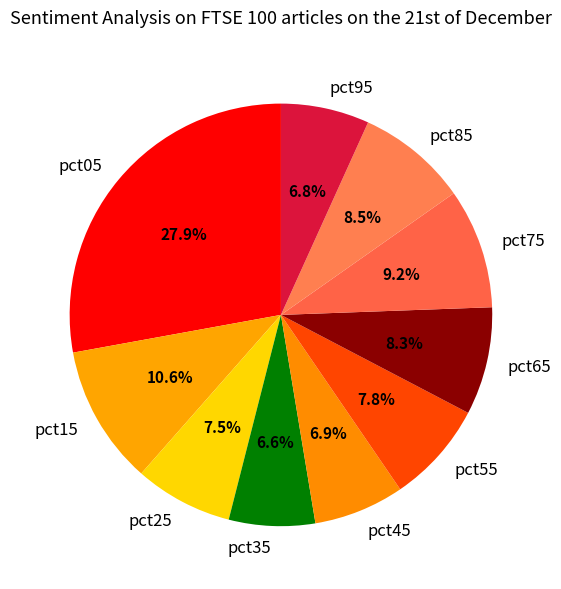

Which slice is the largest?

pct05